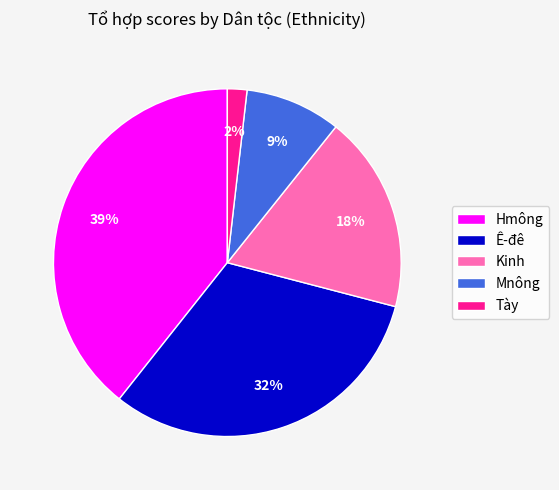

Rank the categories by value from lowest to highest.

Tày, Mnông, Kinh, Ê-đê, Hmông